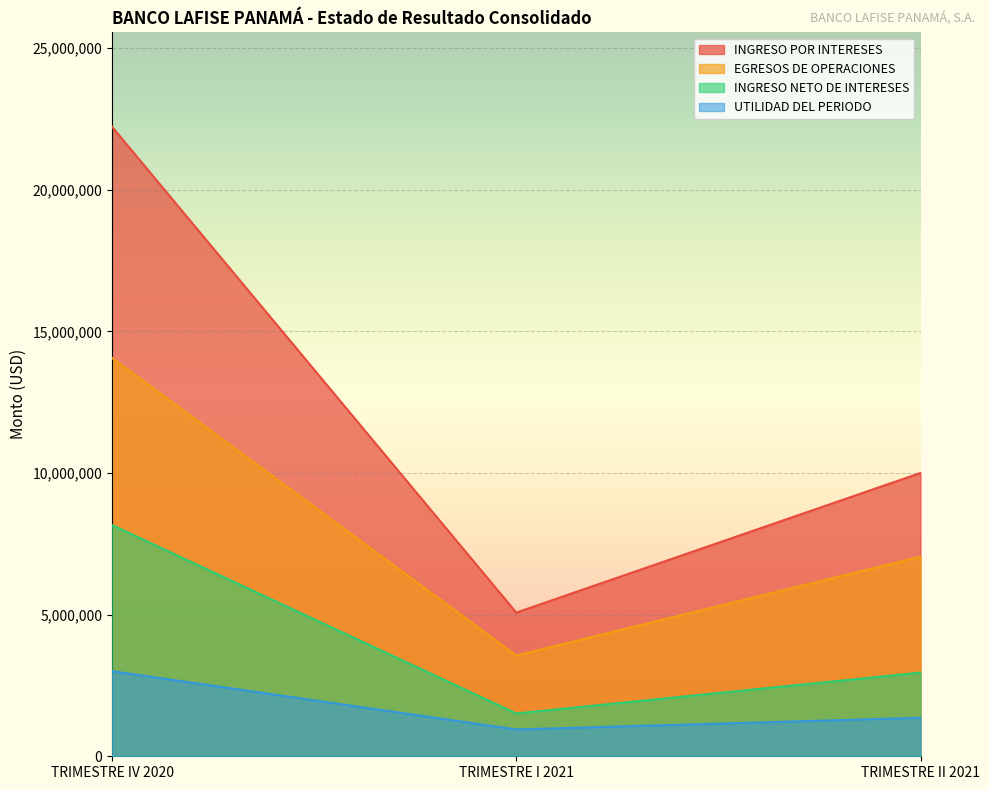

At TRIMESTRE I 2021, list the series in order from largest to smallest.

INGRESO POR INTERESES, EGRESOS DE OPERACIONES, INGRESO NETO DE INTERESES, UTILIDAD DEL PERIODO